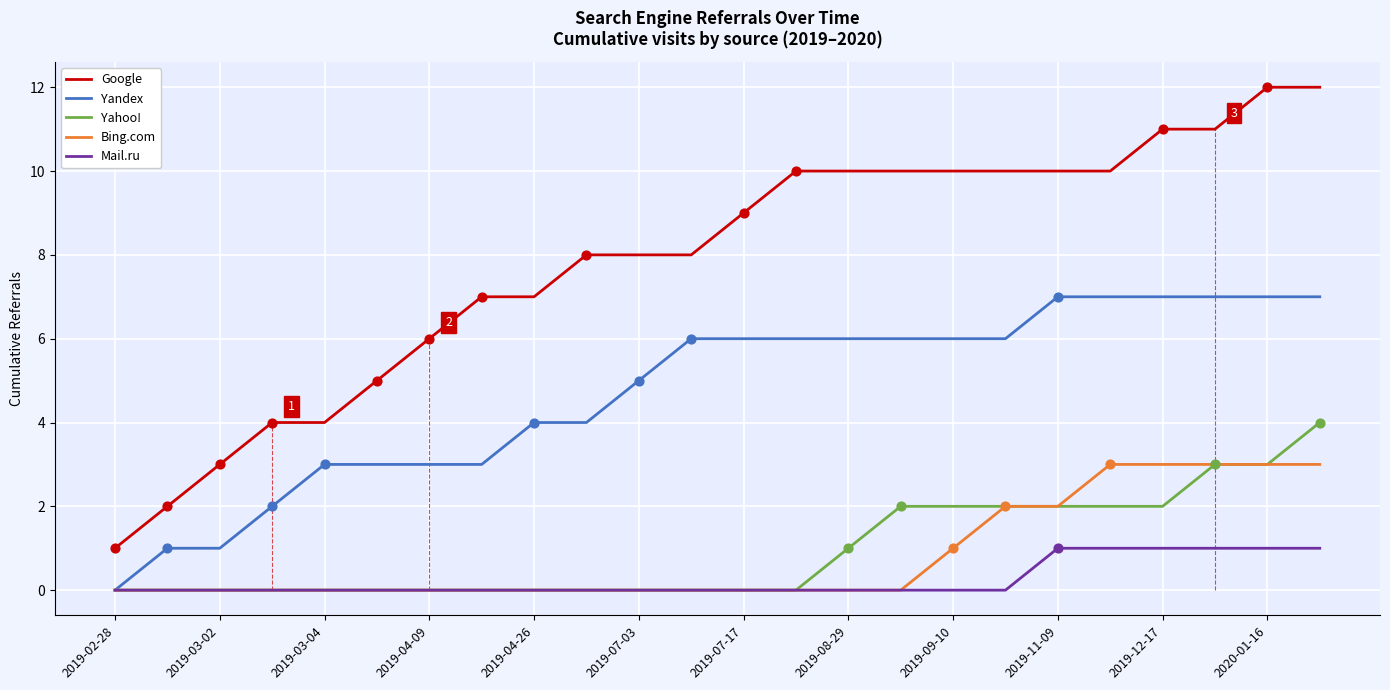

Which series has the widest spread of Y values?

Google